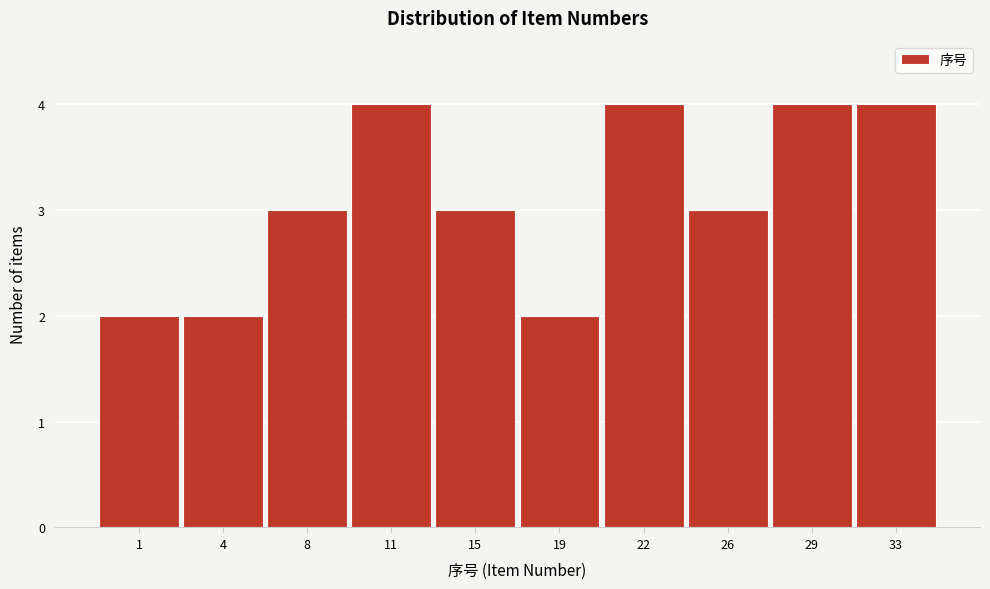

Reading right to left, list all the values displayed in this chart.

33=4	29=4	26=3	22=4	19=2	15=3	11=4	8=3	4=2	1=2